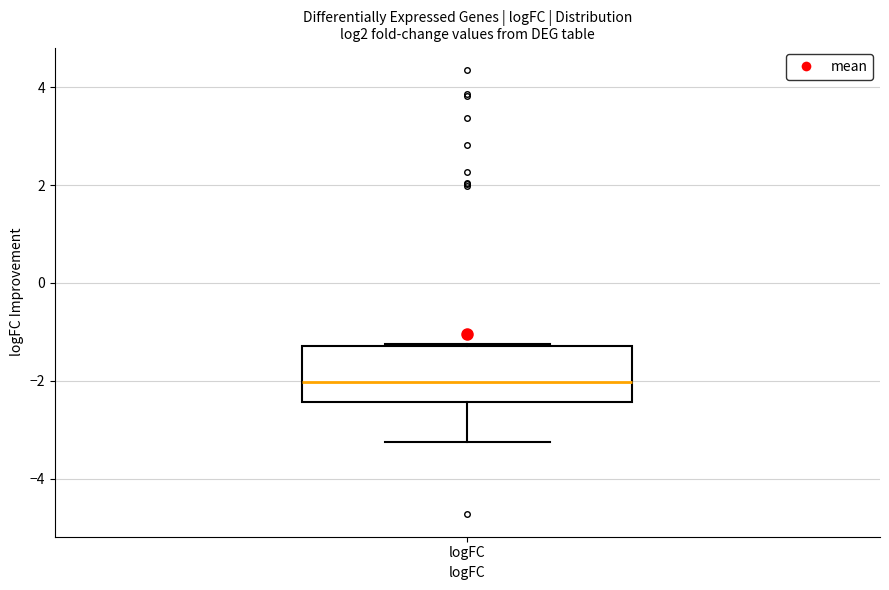

Transcribe this box plot: give where the median line is, the range the box spans, and where the two whiskers end, as read against the y-axis. The values are not printed on the chart, so give them approximately, as read against the axis.

median -2.0, box -2.4 to -1.2, whiskers -3.2 to -1.2